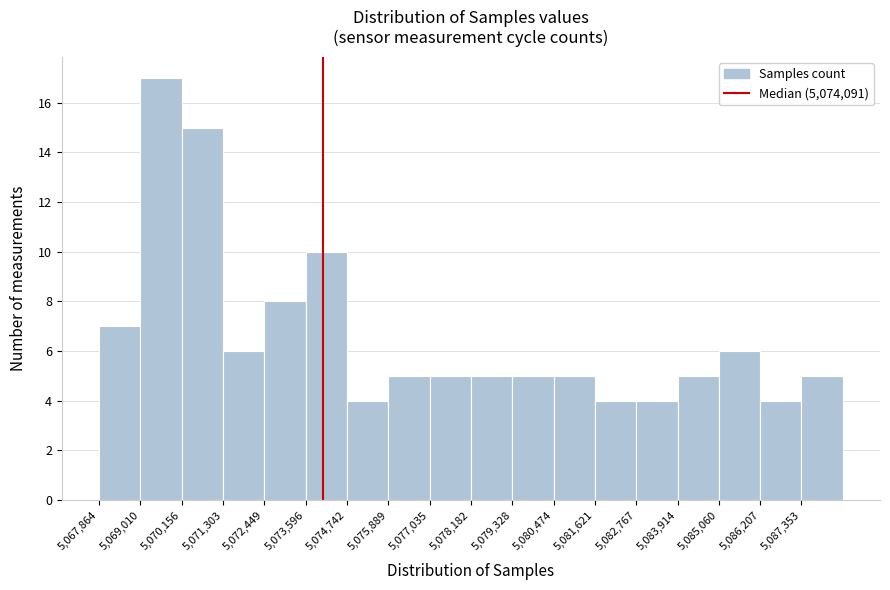

Reading left to right, list every bar in this chart as the range it spans on the x-axis followed by its height. Neither the bar edges nor the heights are printed on the chart, so give them approximately, as read against the axes.

5067800 to 5069000: 7
5069000 to 5070200: 17
5070200 to 5071400: 15
5071400 to 5072400: 6
5072400 to 5073600: 8
5073600 to 5074800: 10
5074800 to 5075800: 4
5075800 to 5077000: 5
5077000 to 5078200: 5
5078200 to 5079400: 5
5079400 to 5080400: 5
5080400 to 5081600: 5
5081600 to 5082800: 4
5082800 to 5084000: 4
5084000 to 5085000: 5
5085000 to 5086200: 6
5086200 to 5087400: 4
5087400 to 5088600: 5